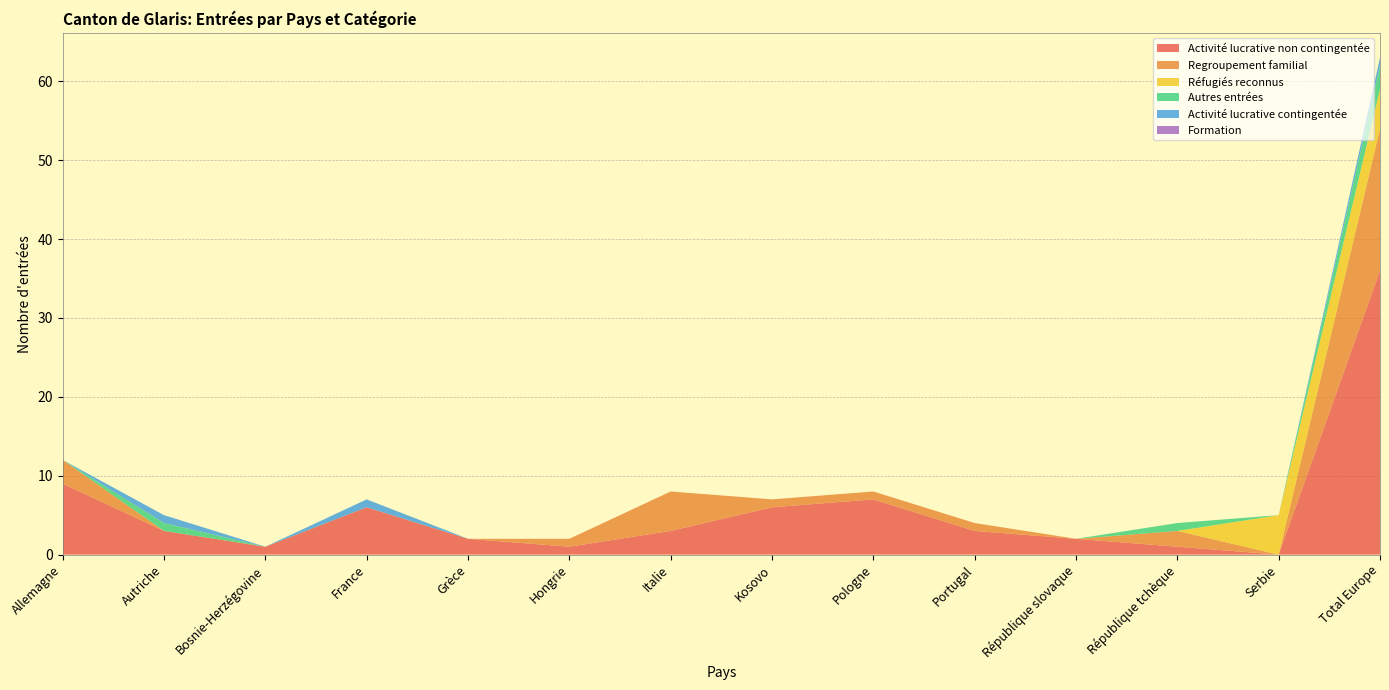

Reading left to right, transcribe all the data shown in this chart.

Activité lucrative non contingentée: 9	3	1	6	2	1	3	6	7	3	2	1	0	36
Regroupement familial: 3	0	0	0	0	1	5	1	1	1	0	2	0	18
Réfugiés reconnus: 0	0	0	0	0	0	0	0	0	0	0	0	5	5
Autres entrées: 0	1	0	0	0	0	0	0	0	0	0	1	0	3
Activité lucrative contingentée: 0	1	0	1	0	0	0	0	0	0	0	0	0	1
Formation: 0	0	0	0	0	0	0	0	0	0	0	0	0	0